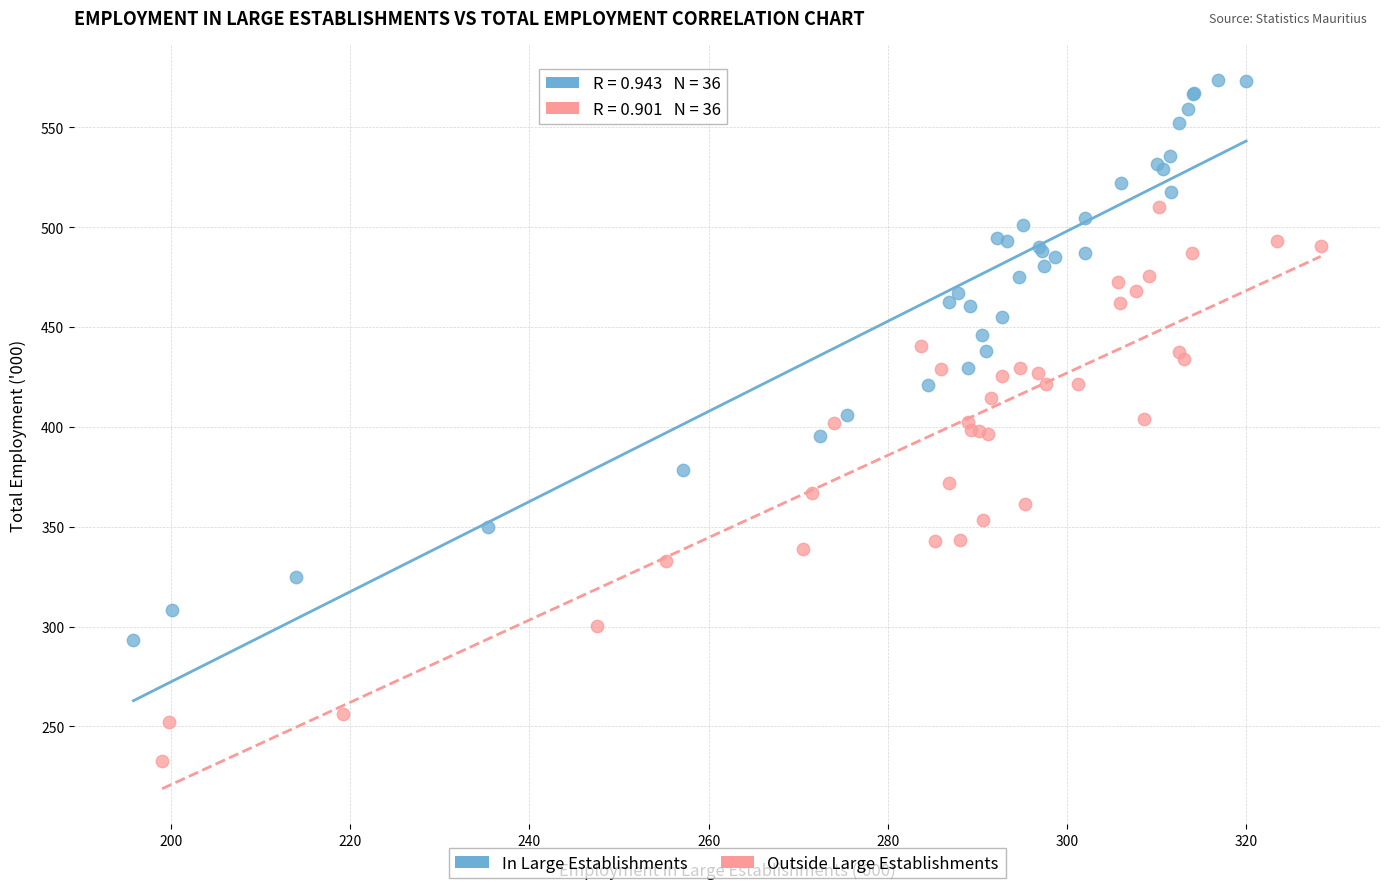

Which series reaches the maximum Y coordinate?

In Large Establishments